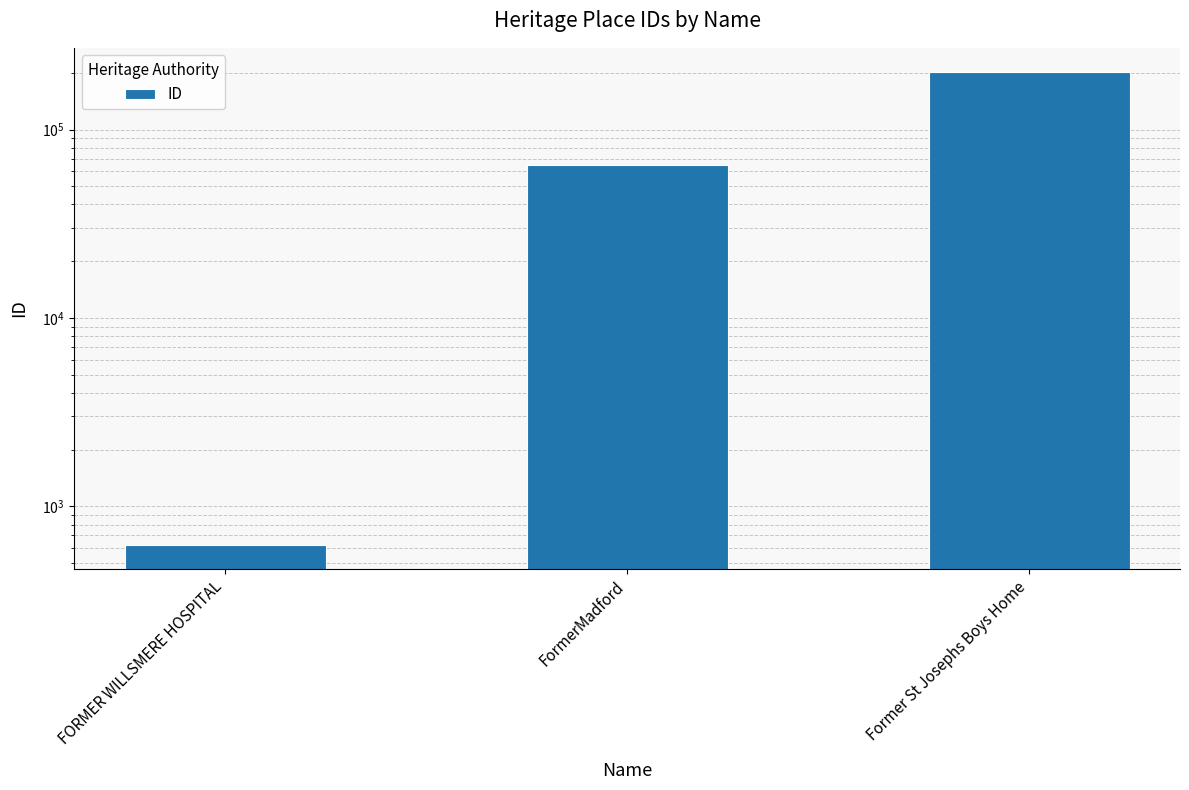

Which has a higher value, FormerMadford or Former St Josephs Boys Home?

Former St Josephs Boys Home